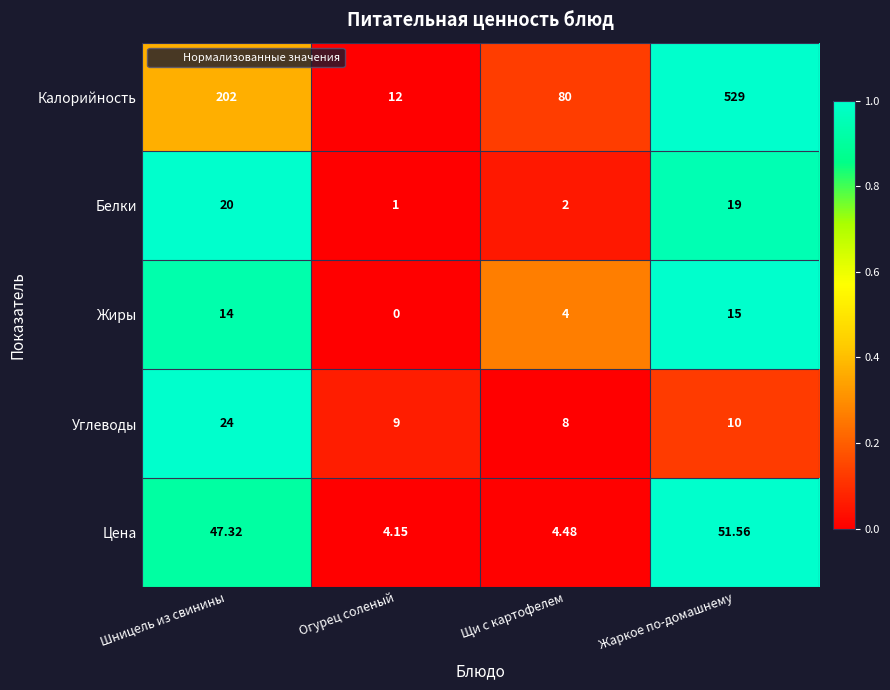

Where is Цена nearest to the value 27?

Шницель из свинины